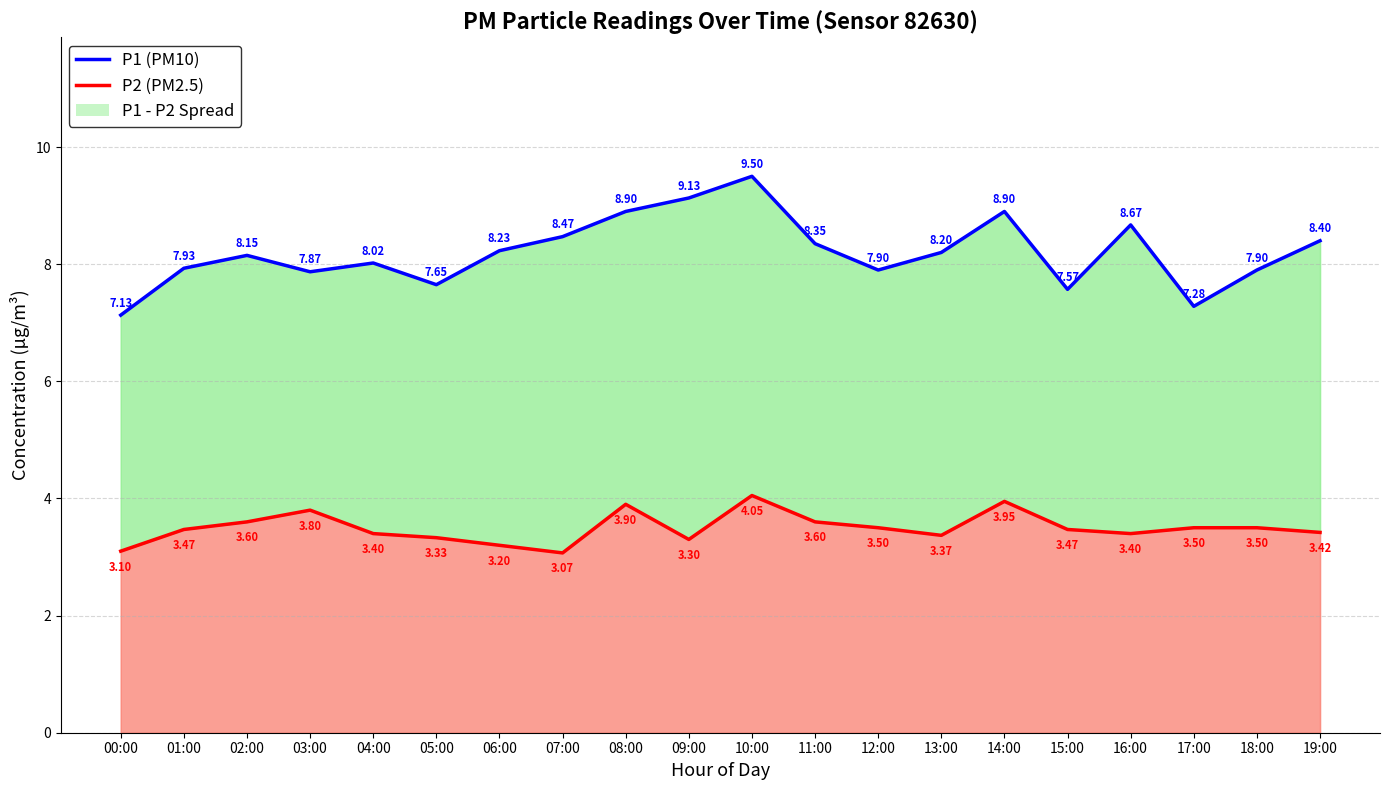

At which category does P2 (PM2.5) reach its first local peak?

03:00